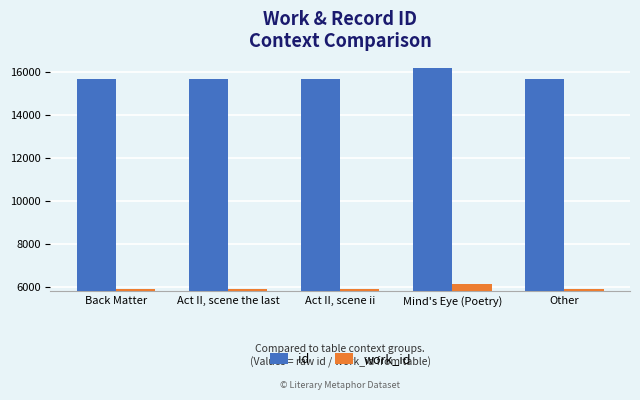

What are all the series names shown in the legend?

id, work_id